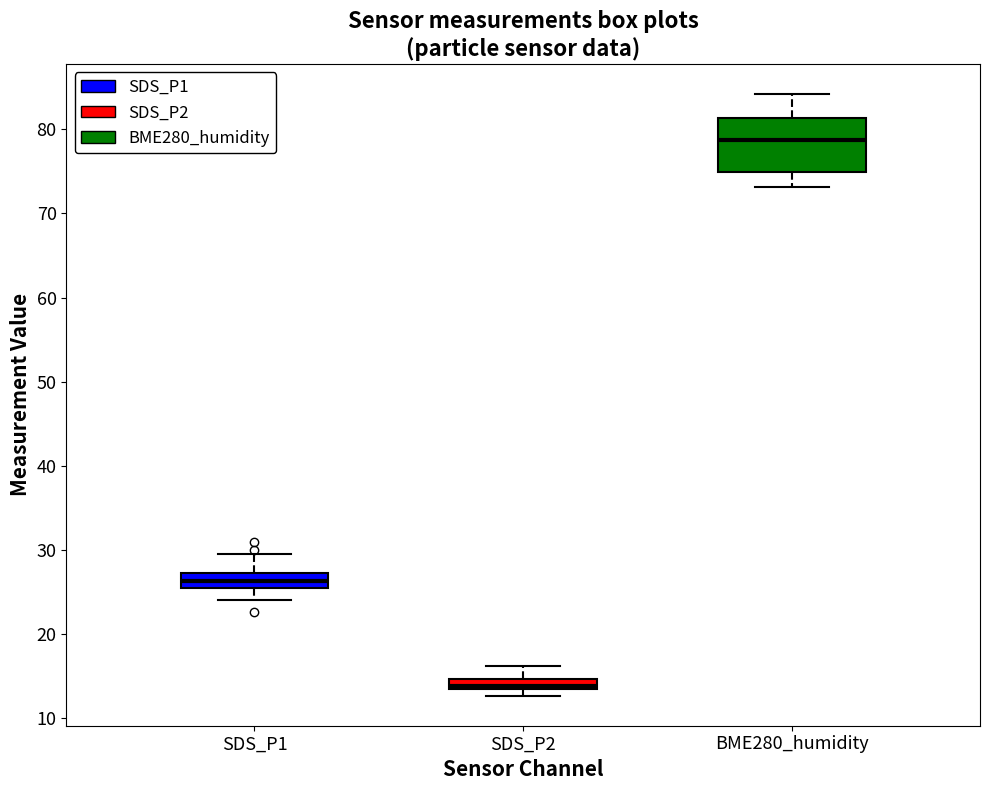

Where does the median line of the box for SDS_P2 sit on the y-axis? The values are not printed on the chart, so give them approximately, as read against the axis.

14